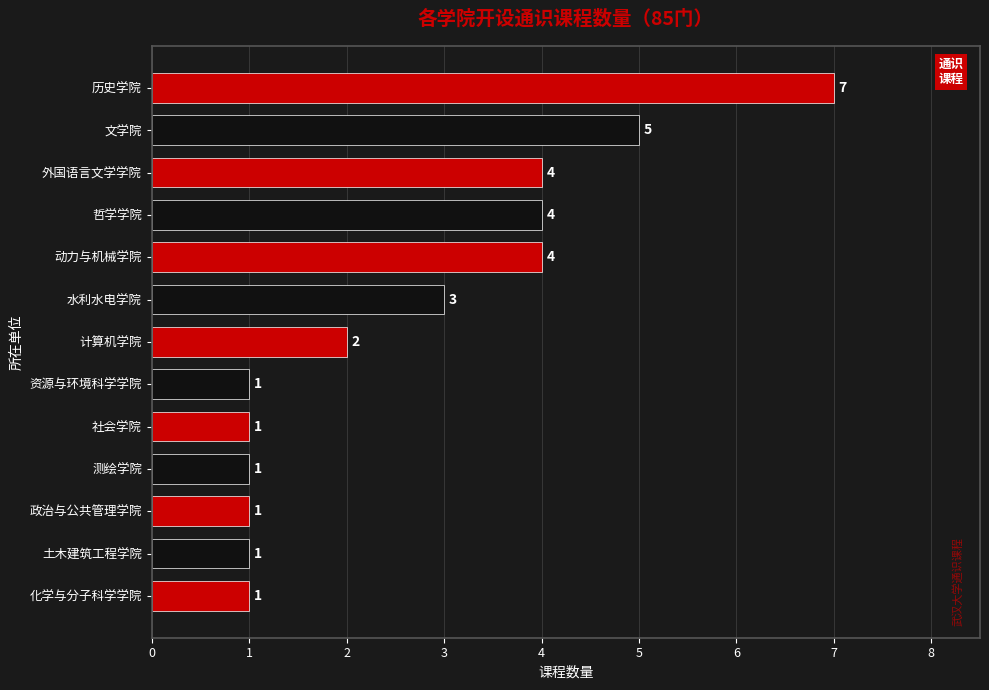

The value at 文学院 is 2. True or false?

False